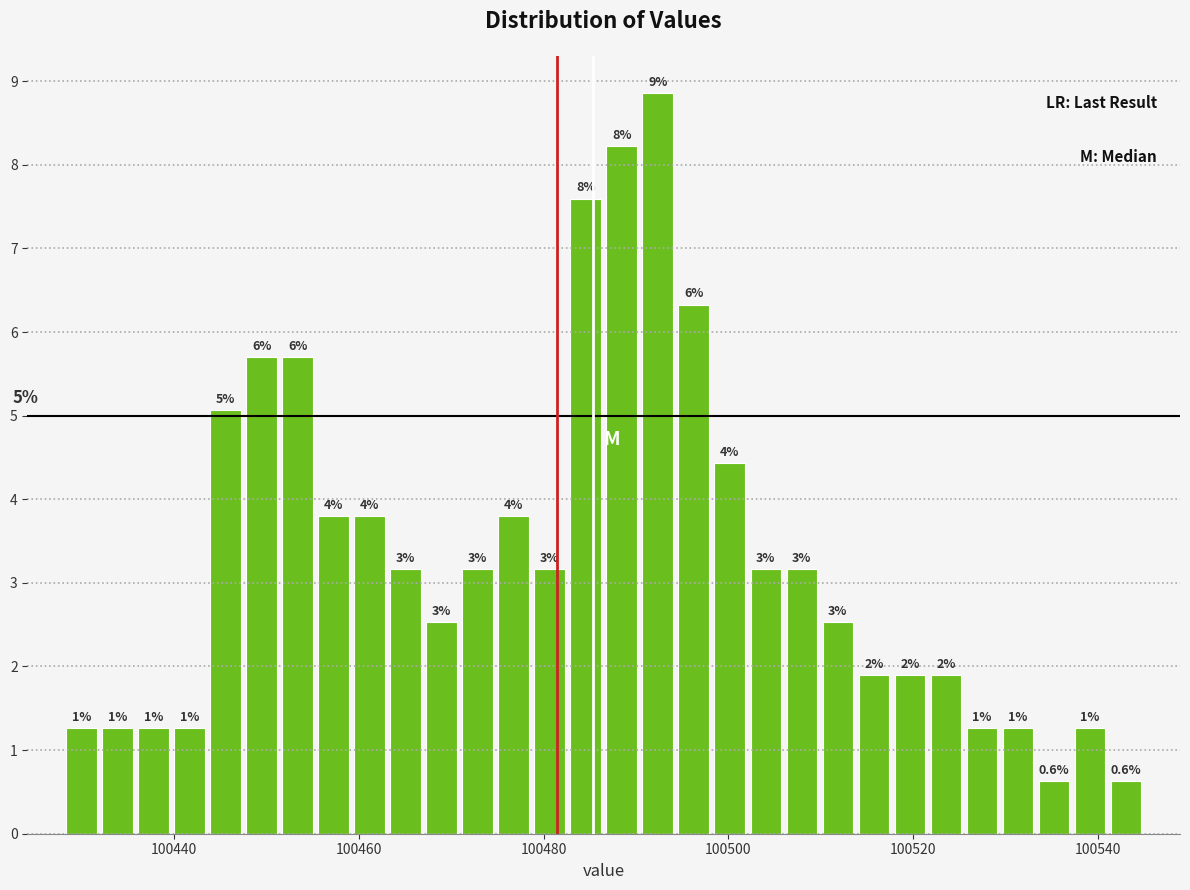

Read against the x-axis, roughly where is the centre of the tallest bar?

100492